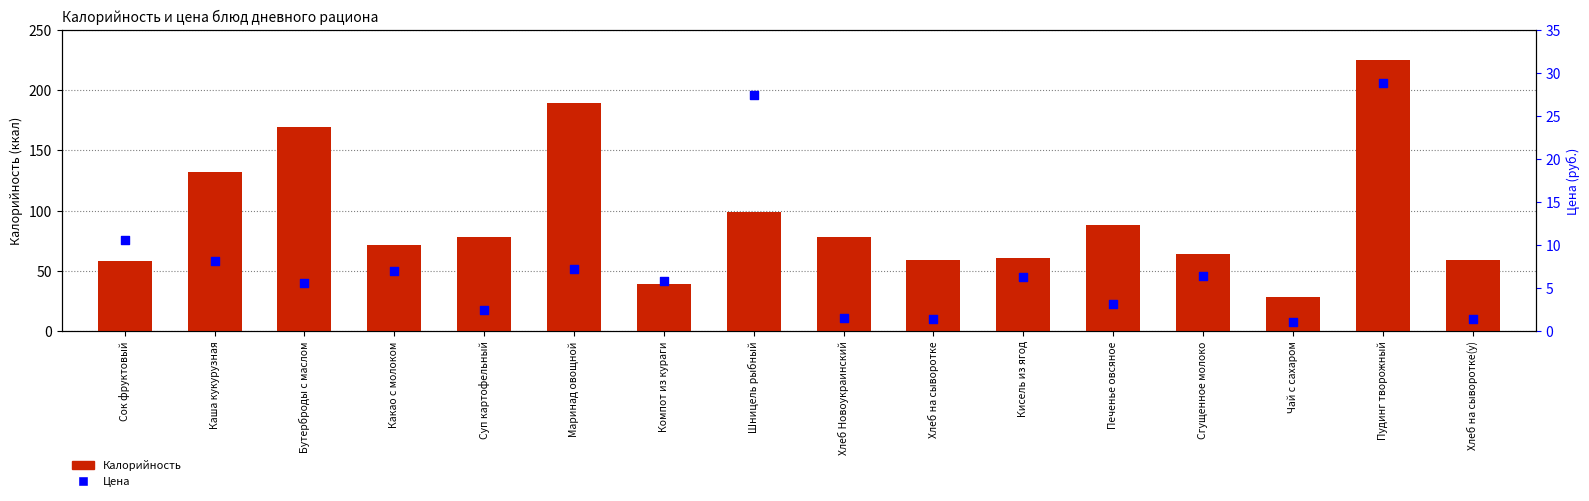

Which series reaches the minimum Y coordinate?

Цена